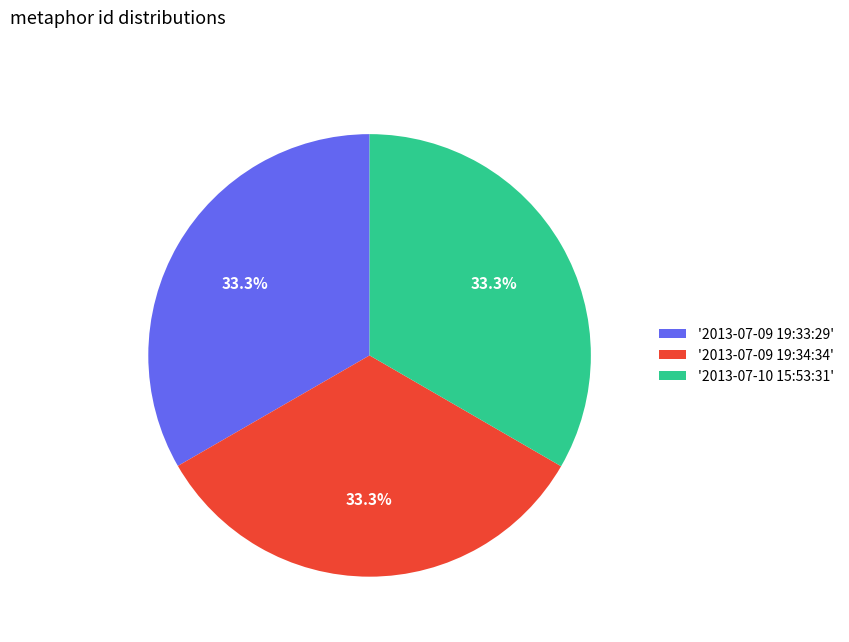

Is there any slice that represents more than half of the pie?

No